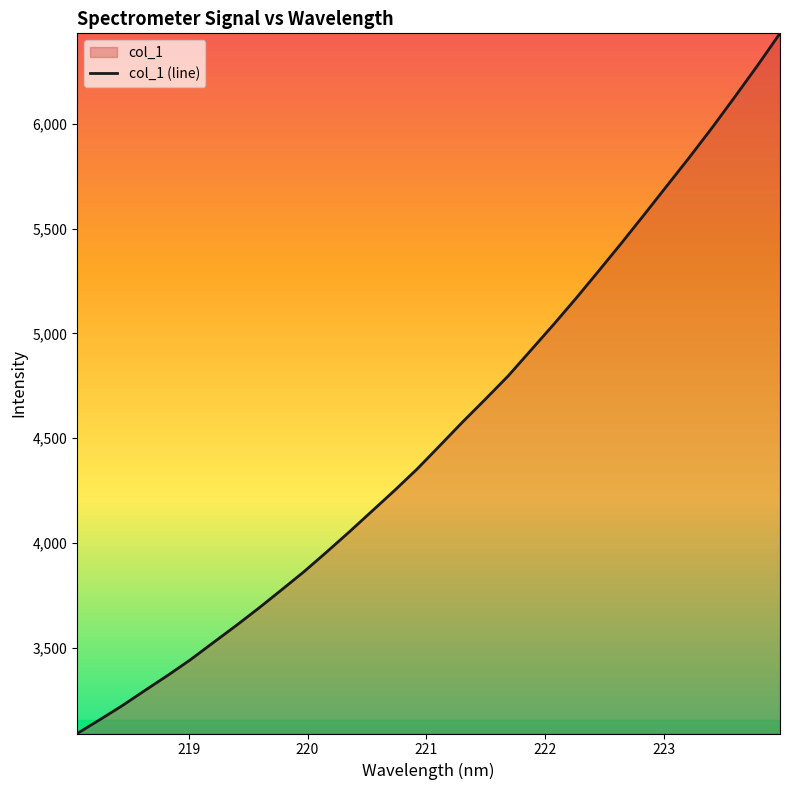

What is the value of the 30th point from the left?

6128.0